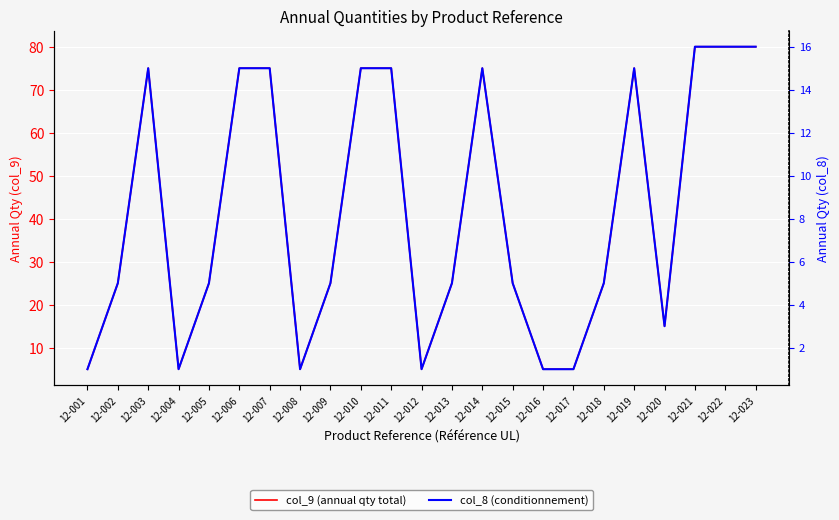

What is the difference between the col_9 (annual qty total) values at 12-001 and 12-005?

20